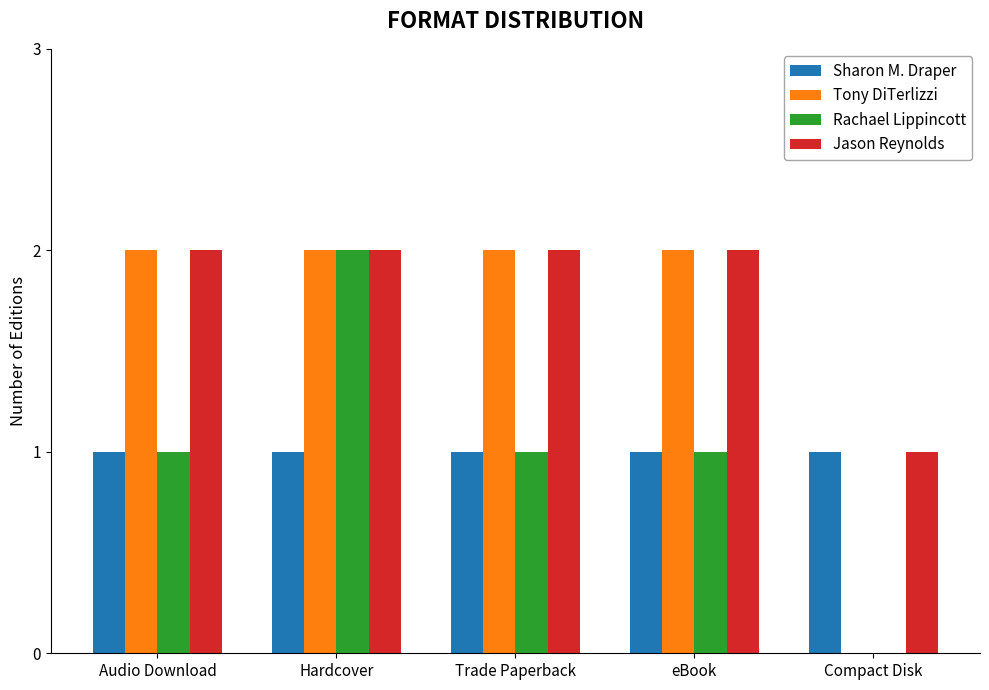

Does the chart contain stacked bars?

No